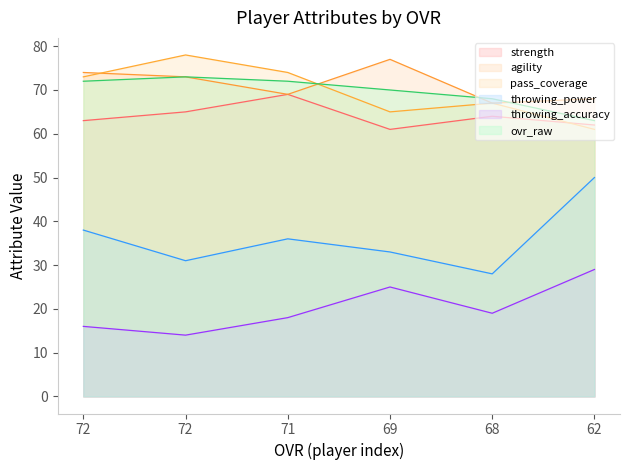

What is the value of the agility point at the 4th from the left?

77